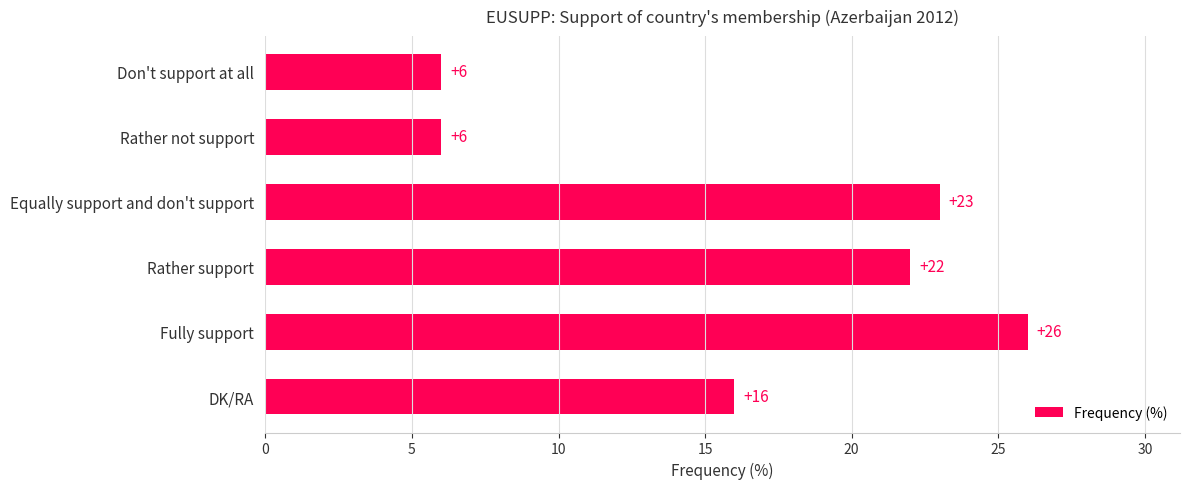

Reading top to bottom, transcribe all the data shown in this chart.

6	6	23	22	26	16